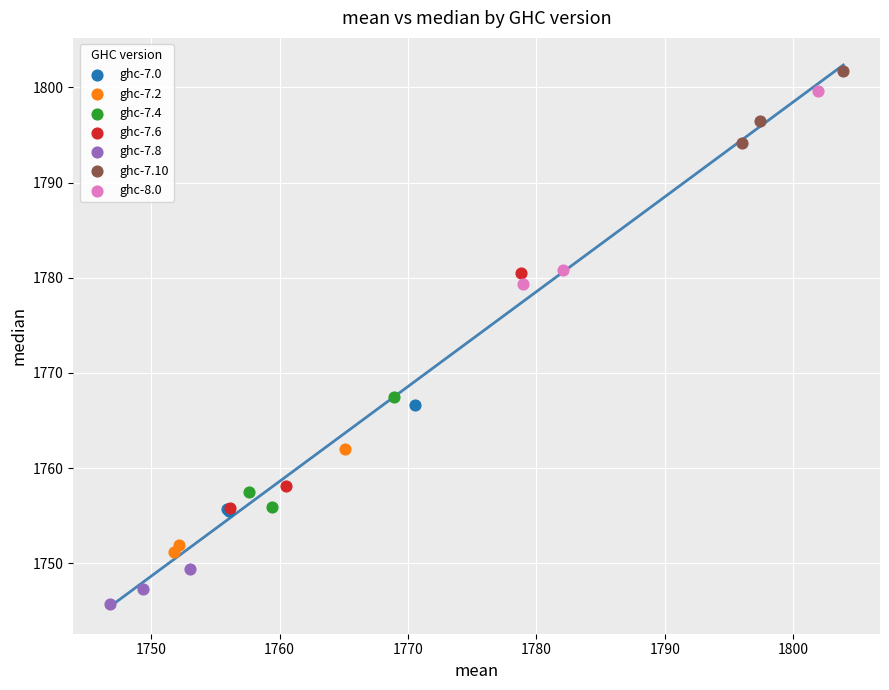

Which series has the largest Y range (max minus min)?

ghc-7.6